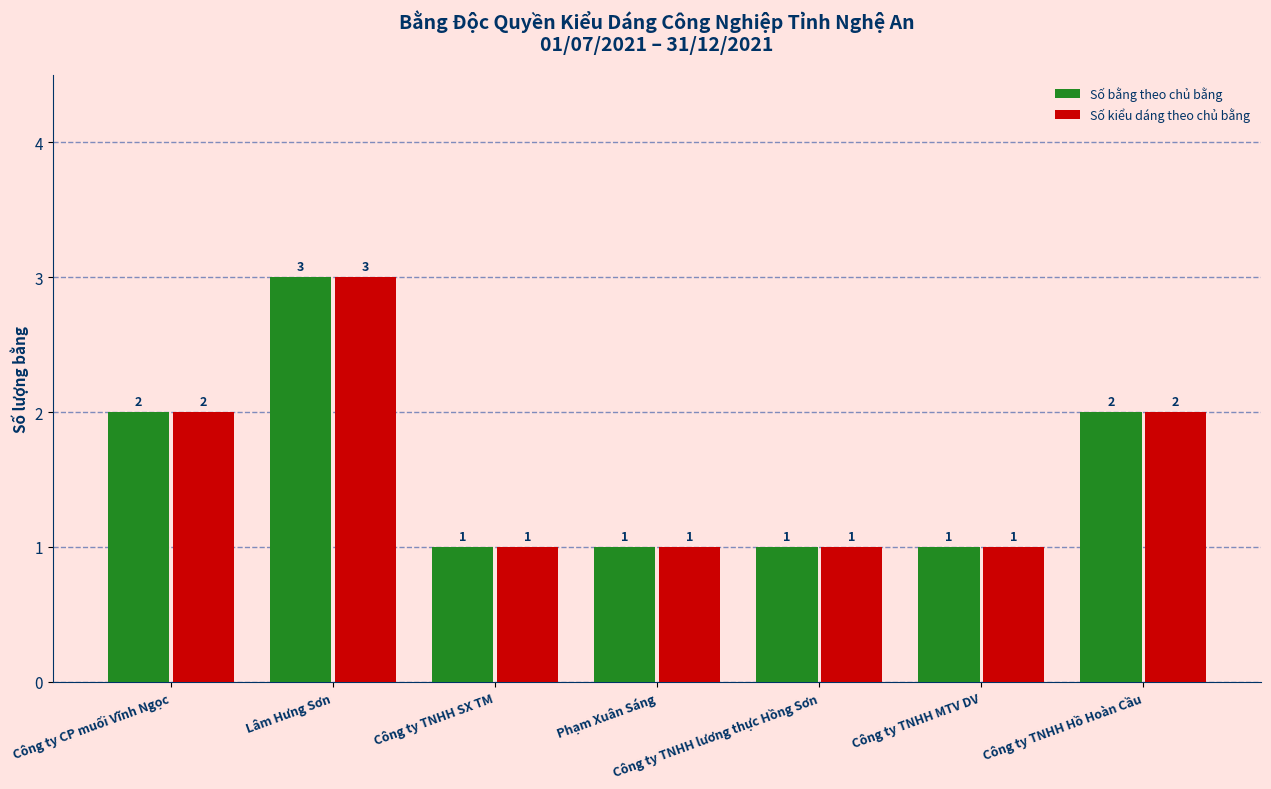

What is the sum of all Số bằng theo chủ bằng values?

11